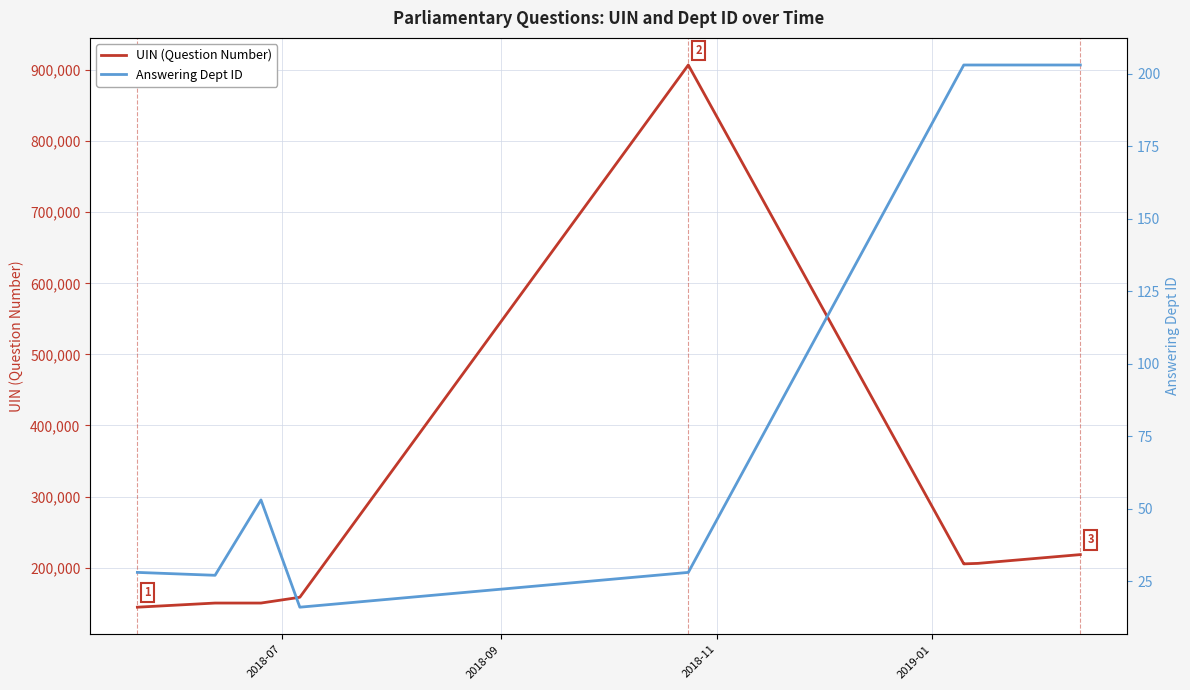

Is this an area chart (filled region under the line)?

No